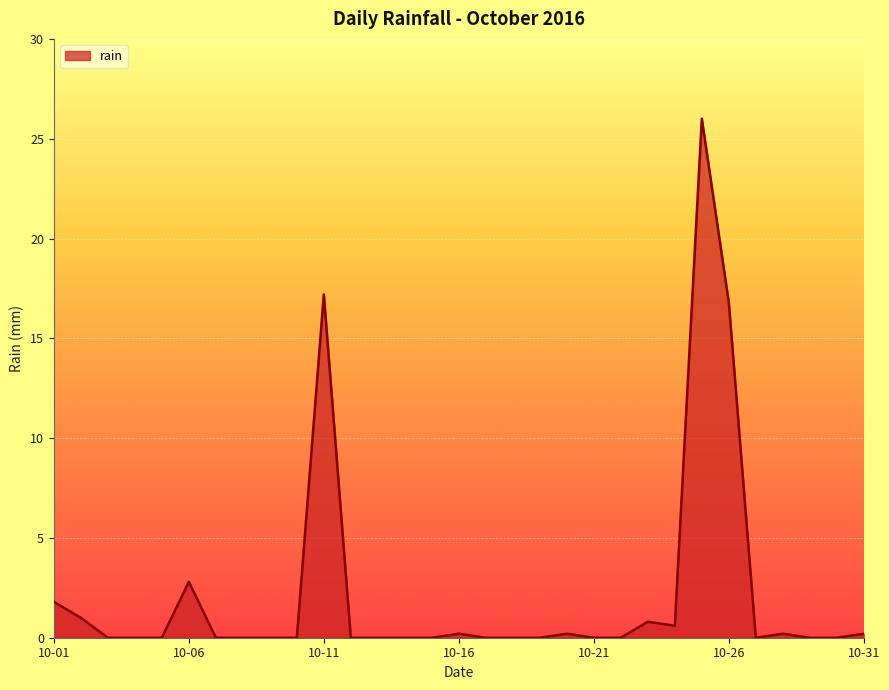

What is the difference between the maximum and minimum values?

26.0